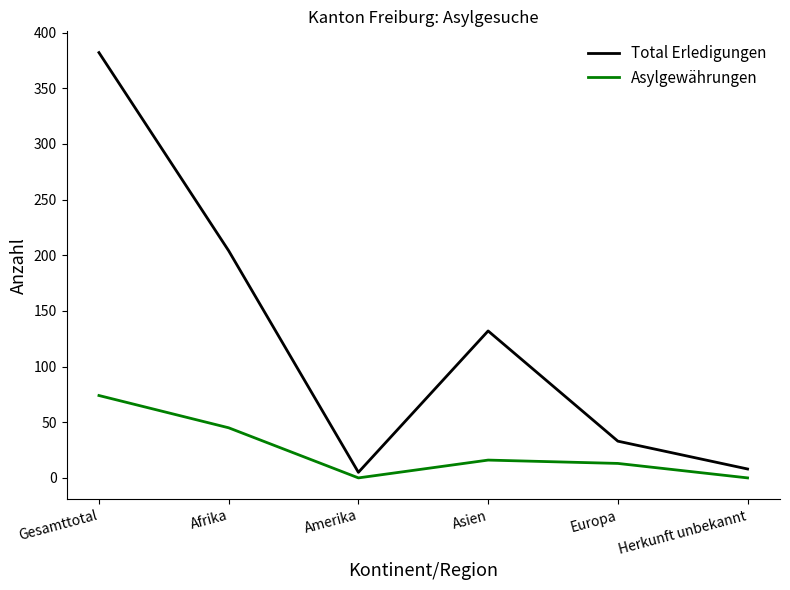

How many interior local peaks does the Total Erledigungen series have?

1